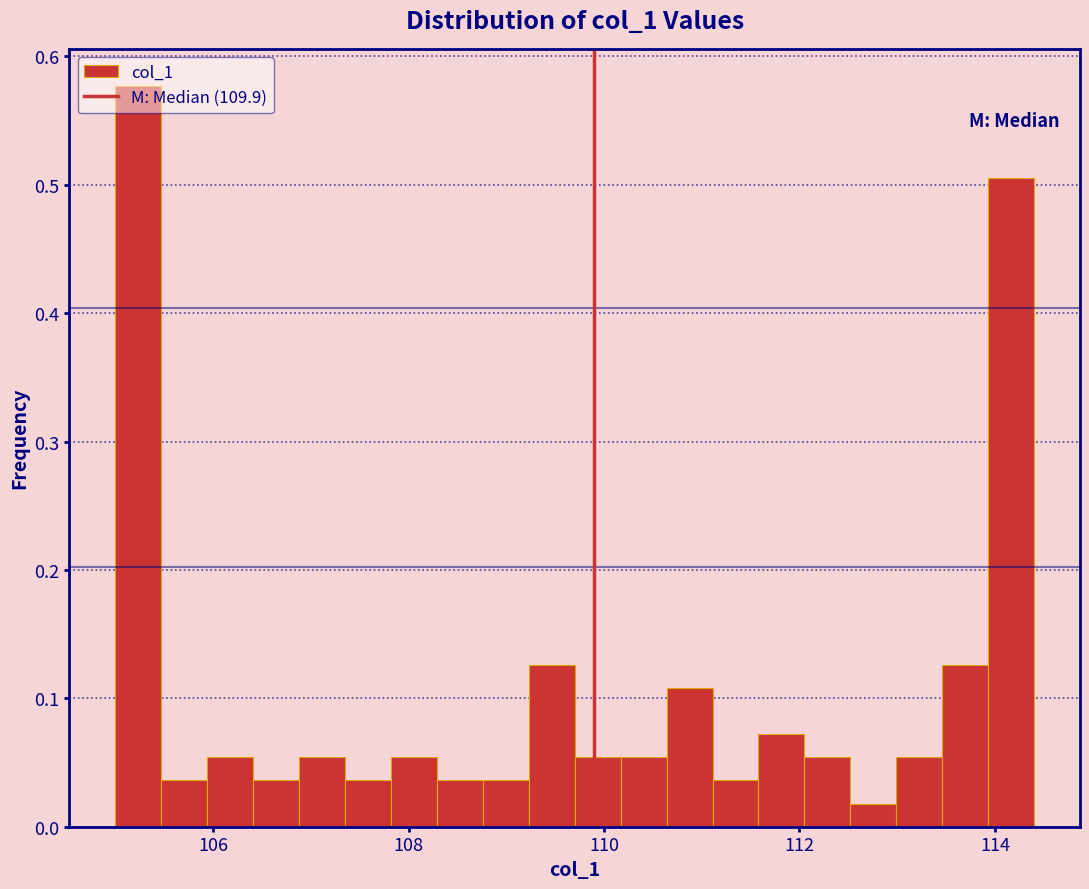

Around what value on the x-axis is the tallest bar? Give the approximate position of its centre, as read against the axis.

105.2